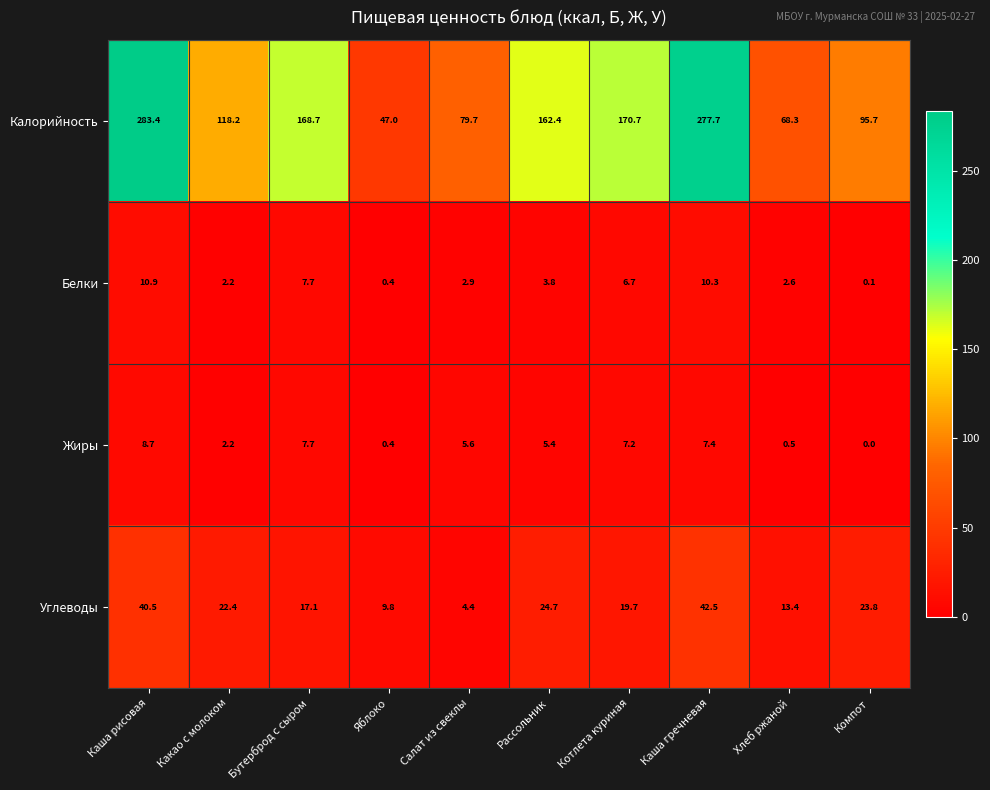

What is the difference between the maximum and minimum values in the Белки series?

10.8